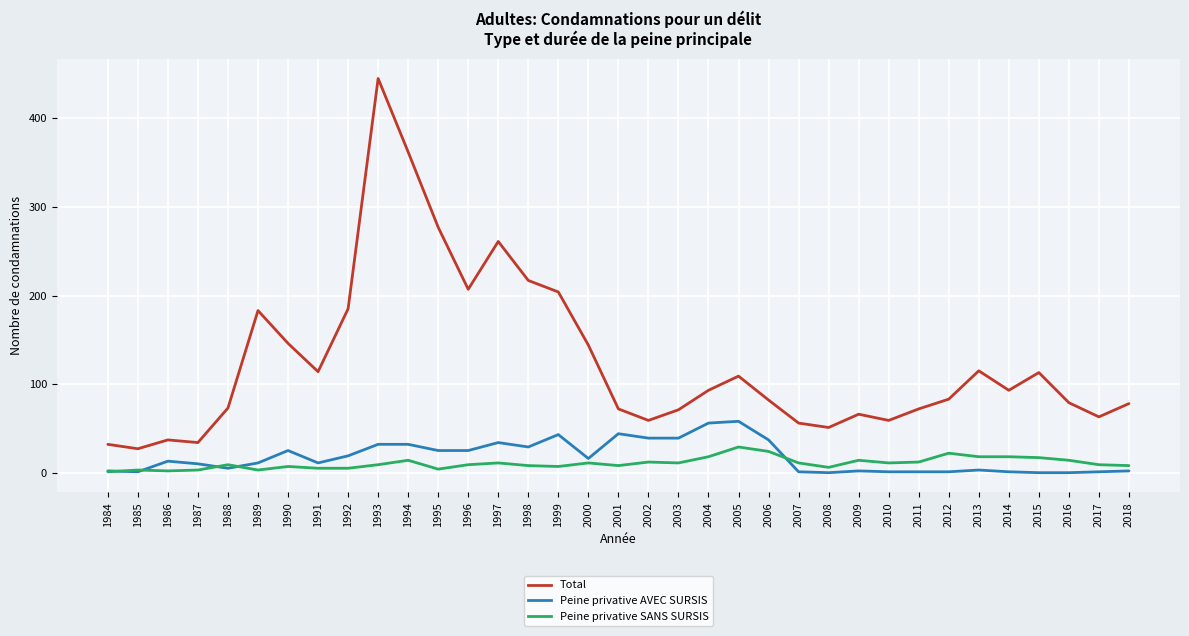

Which series changed the most between 1999 and 2004?

Total